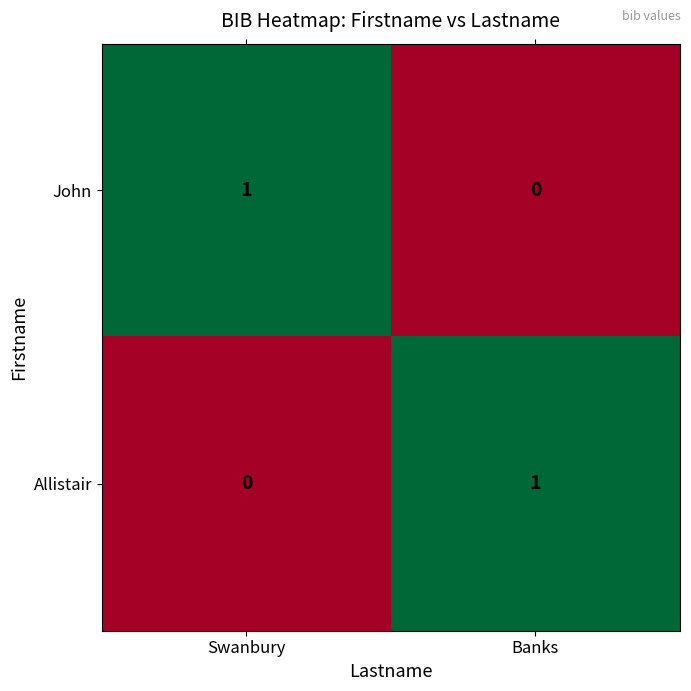

Is the value of John at Swanbury greater than the value of Allistair at Swanbury?

Yes